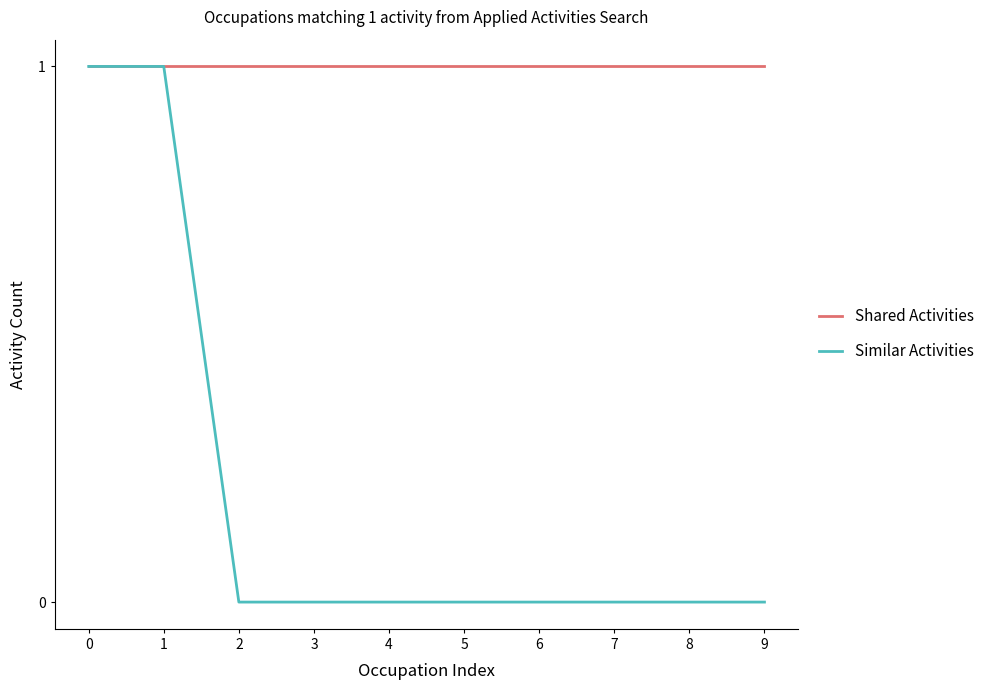

Rank the series at 3 from highest to lowest value.

Shared Activities, Similar Activities